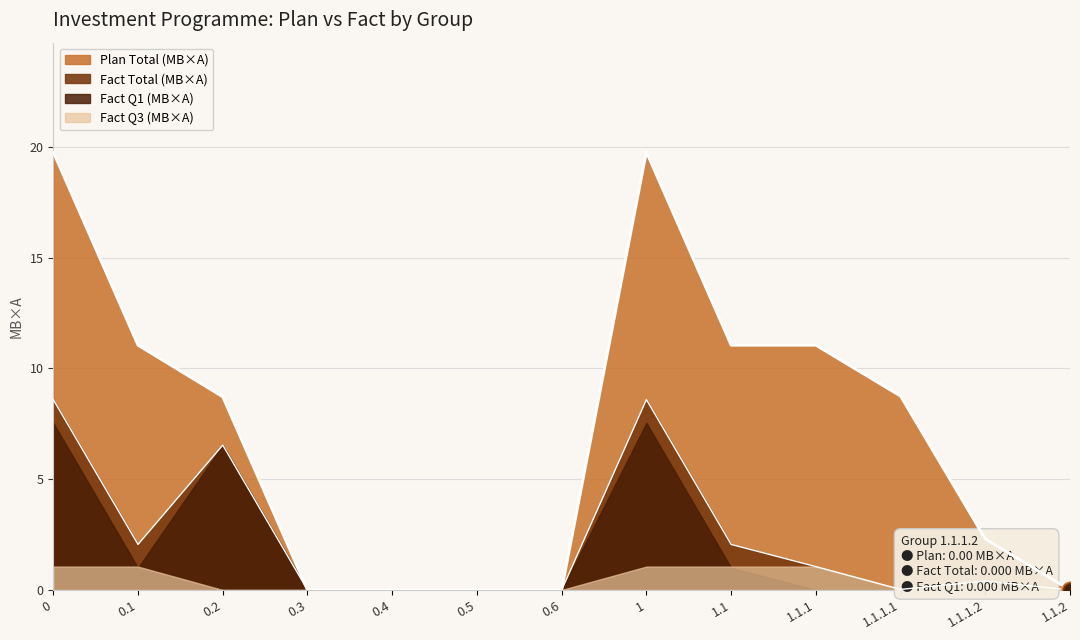

True or false: Plan Total (МВ×А) and Fact Total (МВ×А) cross at least once.

False